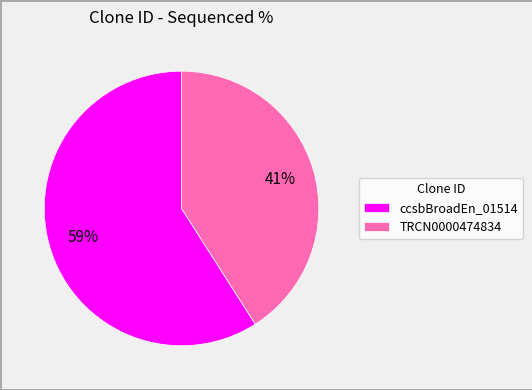

To the nearest percent, what is the difference between the largest and smallest slice percentages?

18%